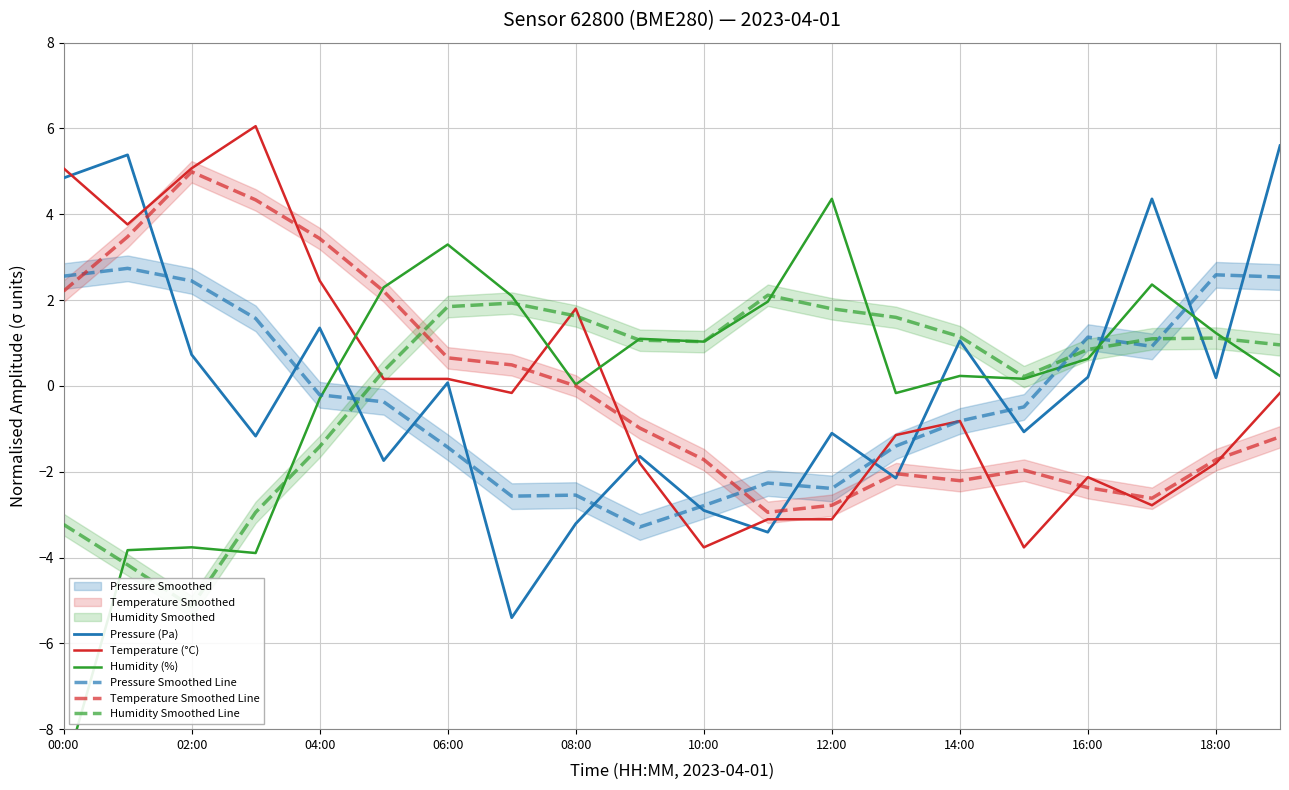

How many interior local valleys does the Humidity (%) series have?

5